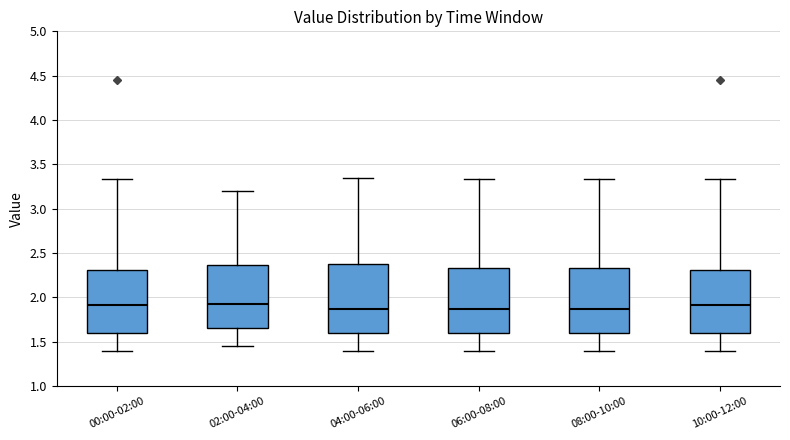

Reading left to right, transcribe this box plot: for each box, give where its median line is, the range the box spans, and where its two whiskers end, as read against the y-axis. The values are not printed on the chart, so give them approximately, as read against the axis.

00:00-02:00: median 1.90, box 1.60 to 2.30, whiskers 1.40 to 3.35
02:00-04:00: median 1.95, box 1.65 to 2.35, whiskers 1.45 to 3.20
04:00-06:00: median 1.90, box 1.60 to 2.40, whiskers 1.40 to 3.35
06:00-08:00: median 1.90, box 1.60 to 2.35, whiskers 1.40 to 3.35
08:00-10:00: median 1.90, box 1.60 to 2.35, whiskers 1.40 to 3.35
10:00-12:00: median 1.90, box 1.60 to 2.30, whiskers 1.40 to 3.35